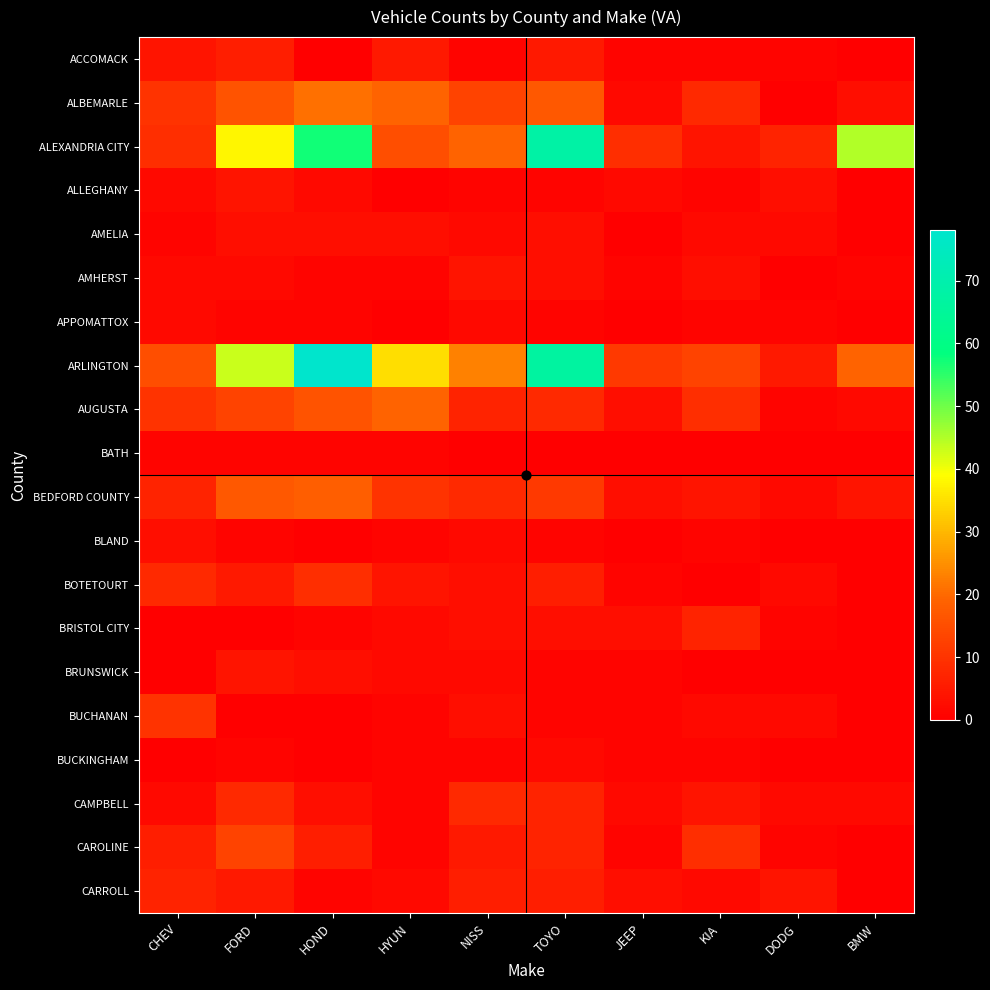

At which category is the sum across all series the highest?

HOND